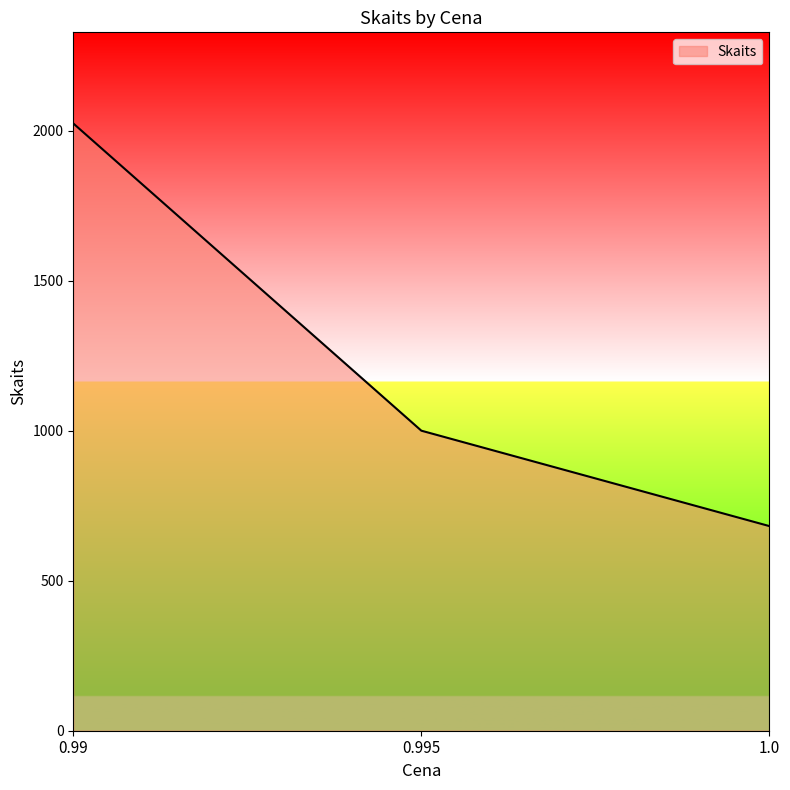

The value at 0.99 is 2024. True or false?

True